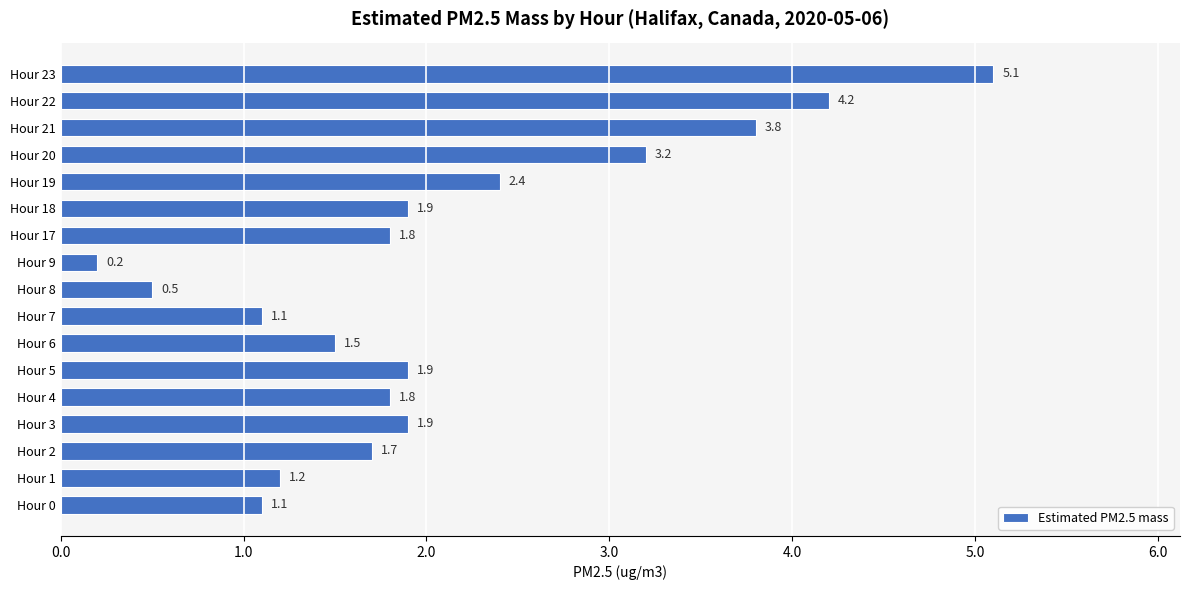

How many bars are there in total?

17